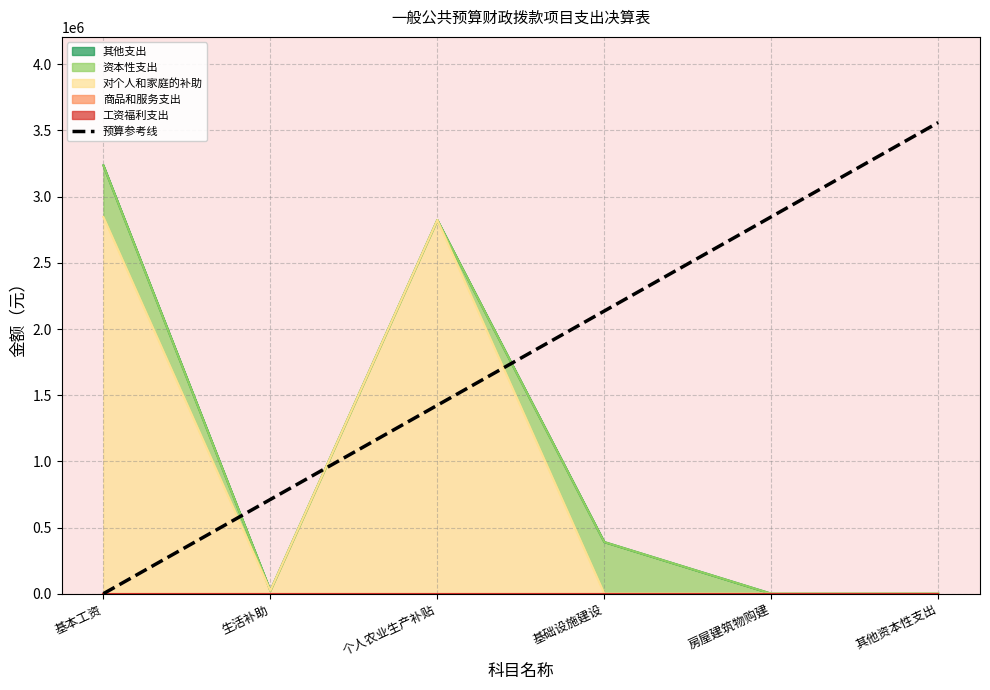

What is the maximum value shown in the chart?

3560062.6